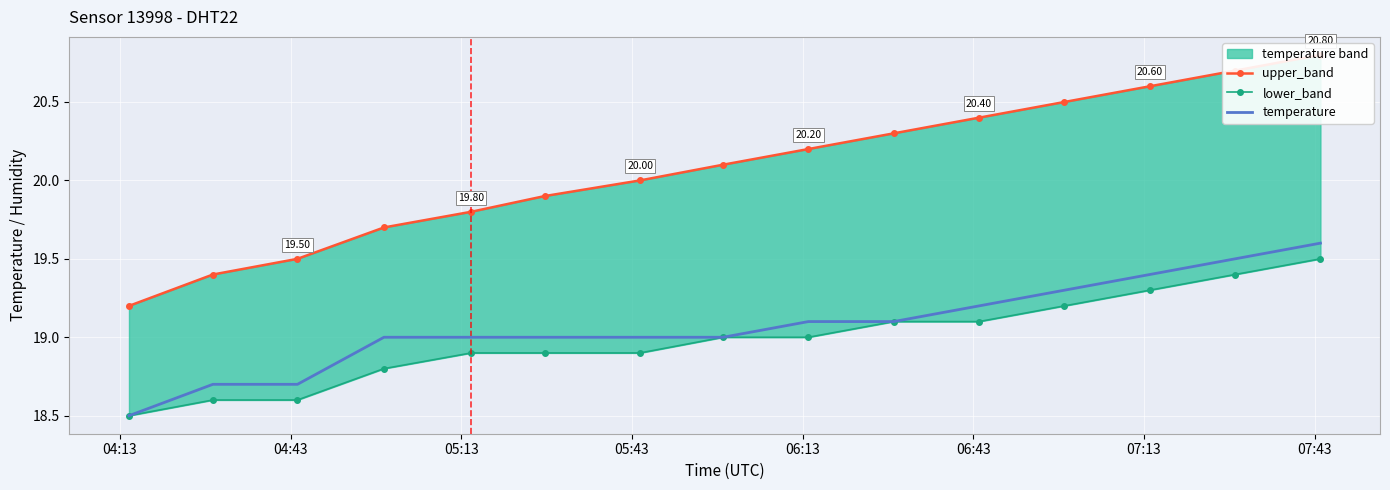

Is the value of temperature at 10 greater than the value of upper_band at 07:13?

No